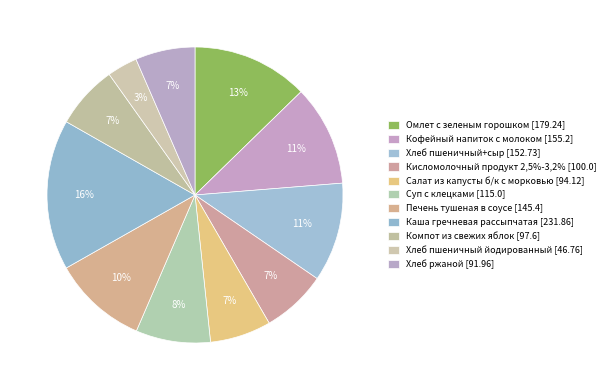

To the nearest percent, what is the combined percentage of Хлеб пшеничный+сыр and Суп с клецками?

19%